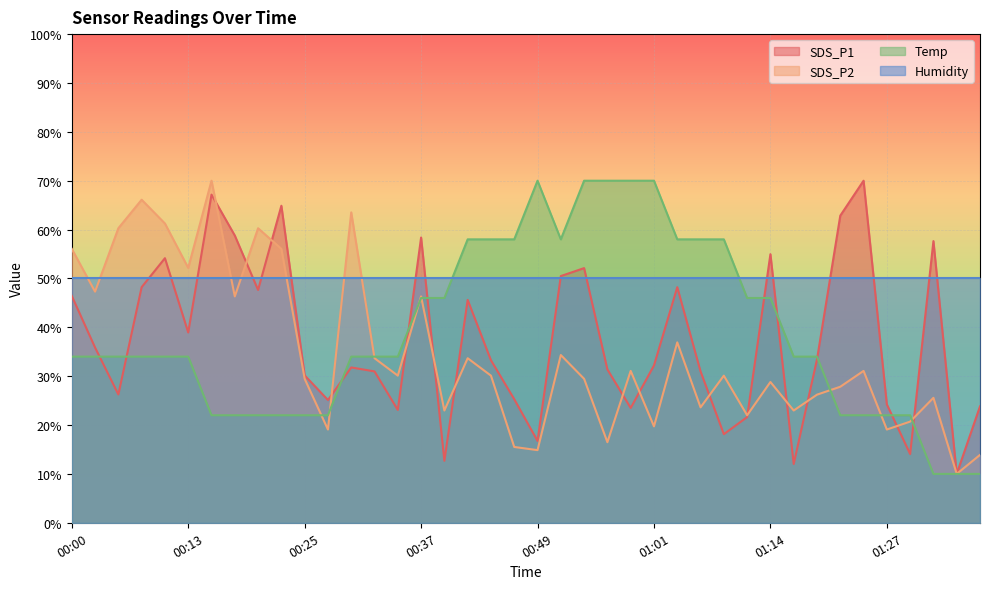

What is the total value across all series at 01:01?

171.9